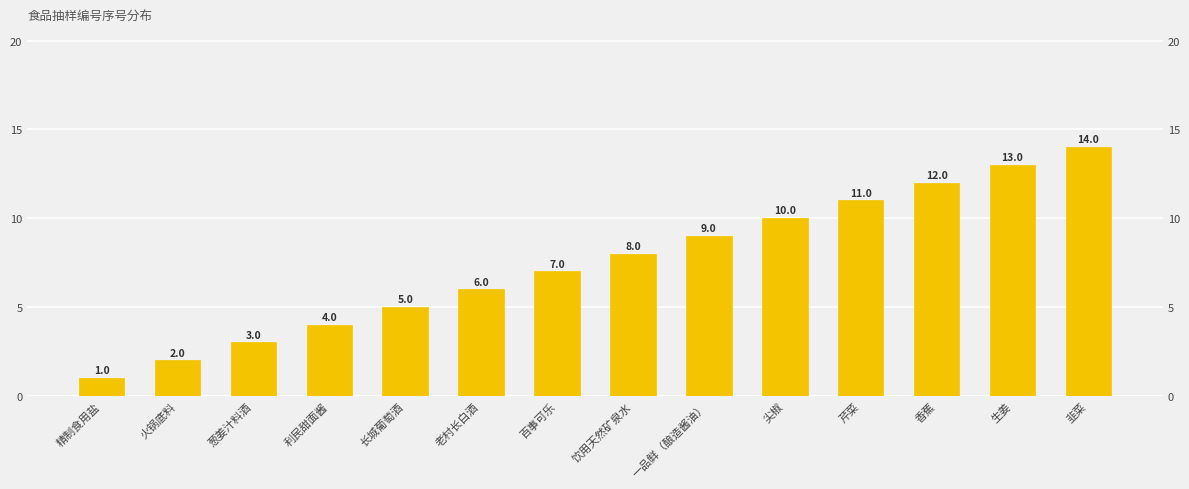

What value does the data have at 葱姜汁料酒, to the nearest 5?

5